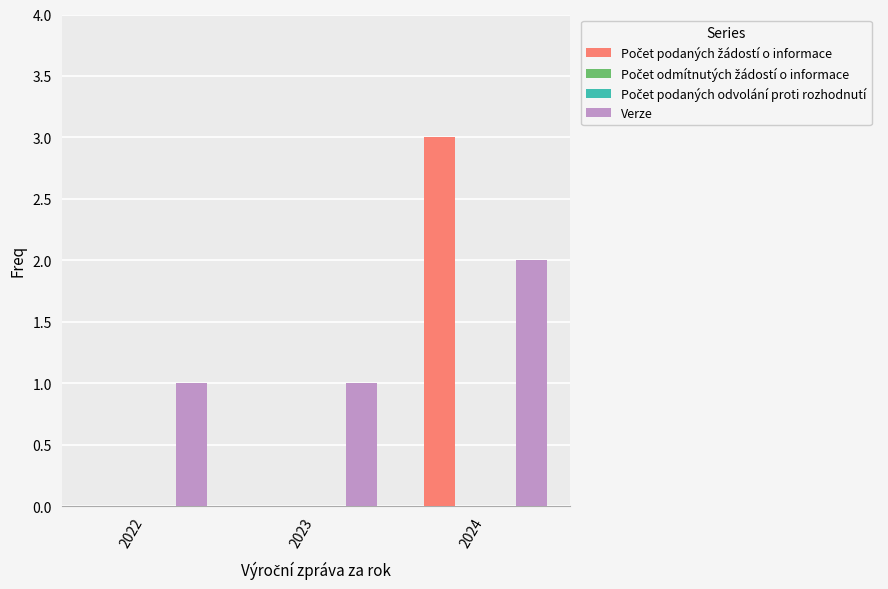

What is the average value of the Počet podaných žádostí o informace series?

1